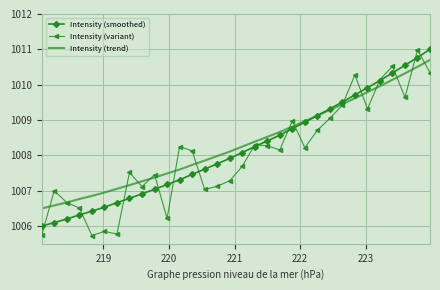

How many values in the Intensity (smoothed) series exceed 1008?

16